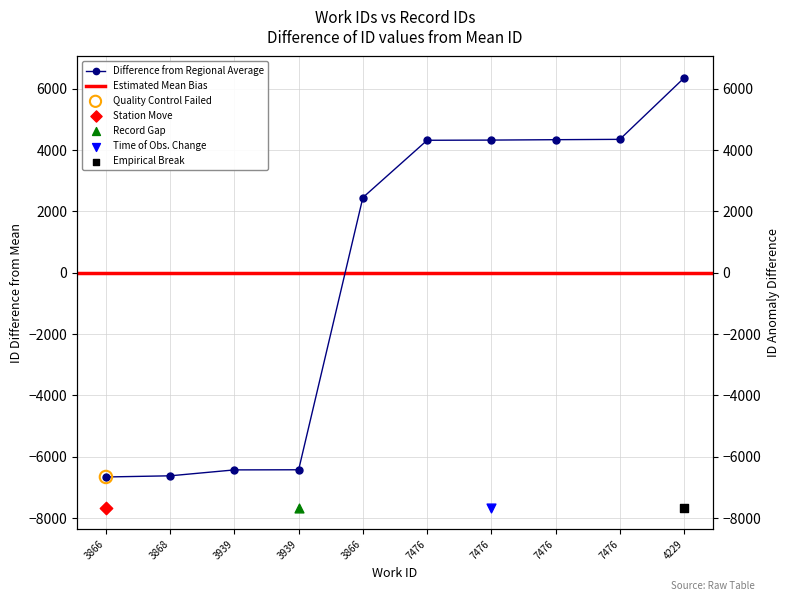

What is the change in value from 3866 to 3939?

+235.0